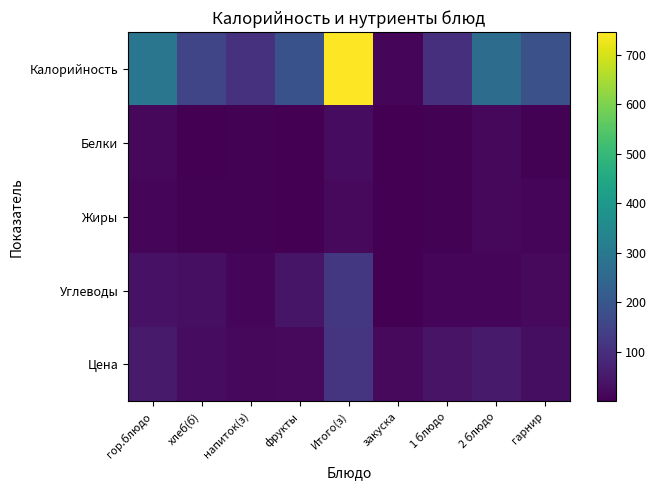

Reading left to right, list all the values displayed in this chart.

Калорийность: гор.блюдо=293.0	хлеб(б)=156.5	напиток(з)=107.2	фрукты=189.0	Итого(з)=745.7	закуска=11.2	1 блюдо=103.9	2 блюдо=264.8	гарнир=184.3
Белки: гор.блюдо=16.6	хлеб(б)=1.7	напиток(з)=4.5	фрукты=3.0	Итого(з)=25.8	закуска=0.7	1 блюдо=3.1	2 блюдо=15.2	гарнир=5.0
Жиры: гор.блюдо=9.0	хлеб(б)=3.6	напиток(з)=4.3	фрукты=1.1	Итого(з)=18.0	закуска=0.1	1 блюдо=4.8	2 блюдо=16.4	гарнир=9.8
Углеводы: гор.блюдо=36.4	хлеб(б)=29.3	напиток(з)=12.5	фрукты=42.0	Итого(з)=120.2	закуска=1.9	1 блюдо=11.9	2 блюдо=13.9	гарнир=18.8
Цена: гор.блюдо=53.9	хлеб(б)=25.0	напиток(з)=15.0	фрукты=20.0	Итого(з)=113.9	закуска=20.0	1 блюдо=40.0	2 блюдо=53.8	гарнир=28.0